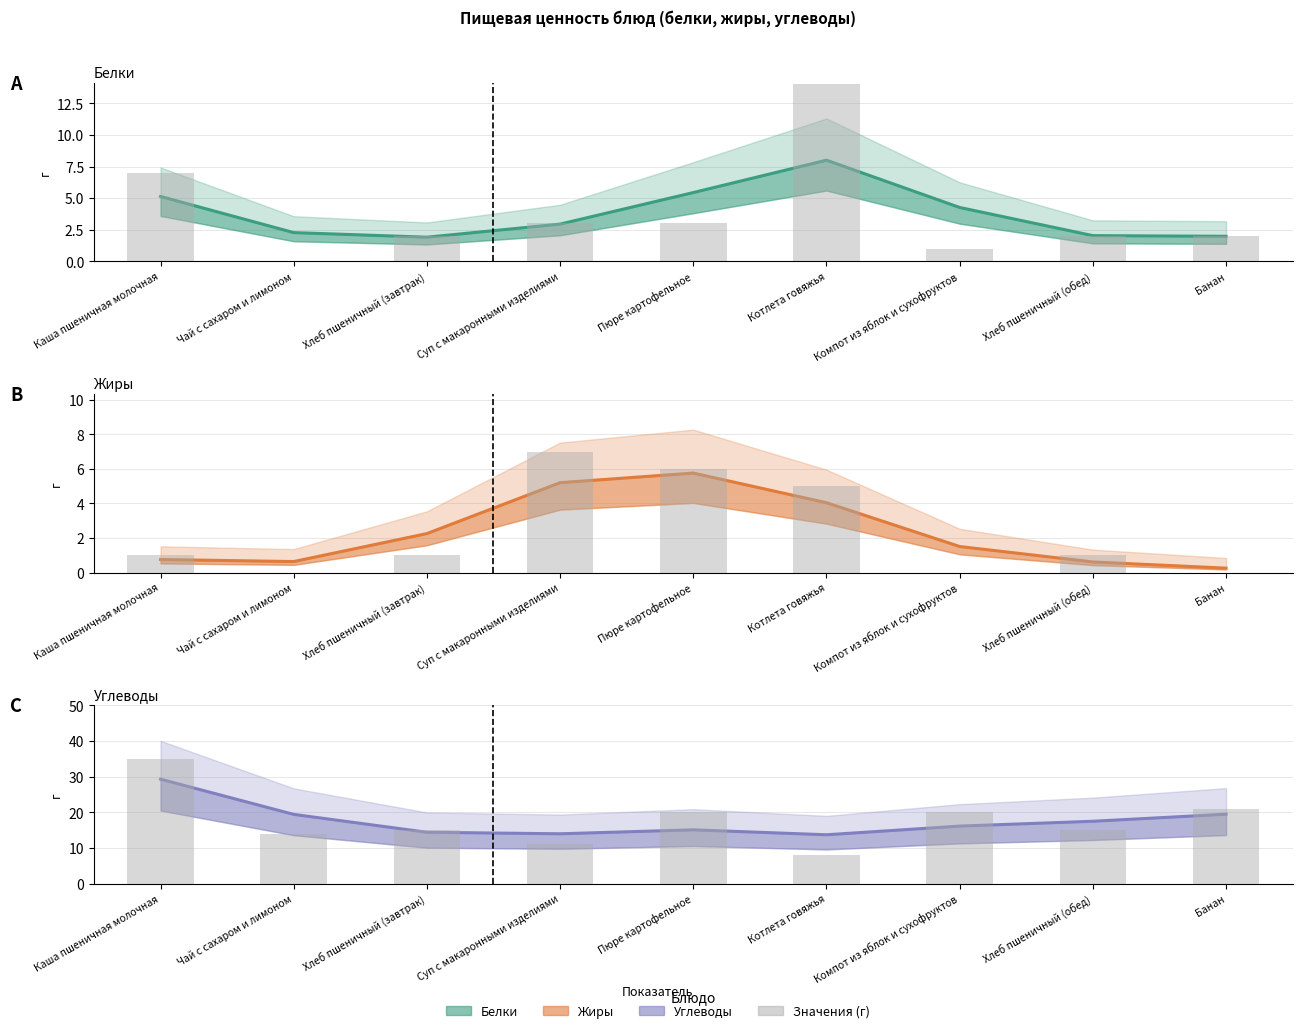

What is the difference between the Значения values at Хлеб пшеничный (обед) and Пюре картофельное?

5.0